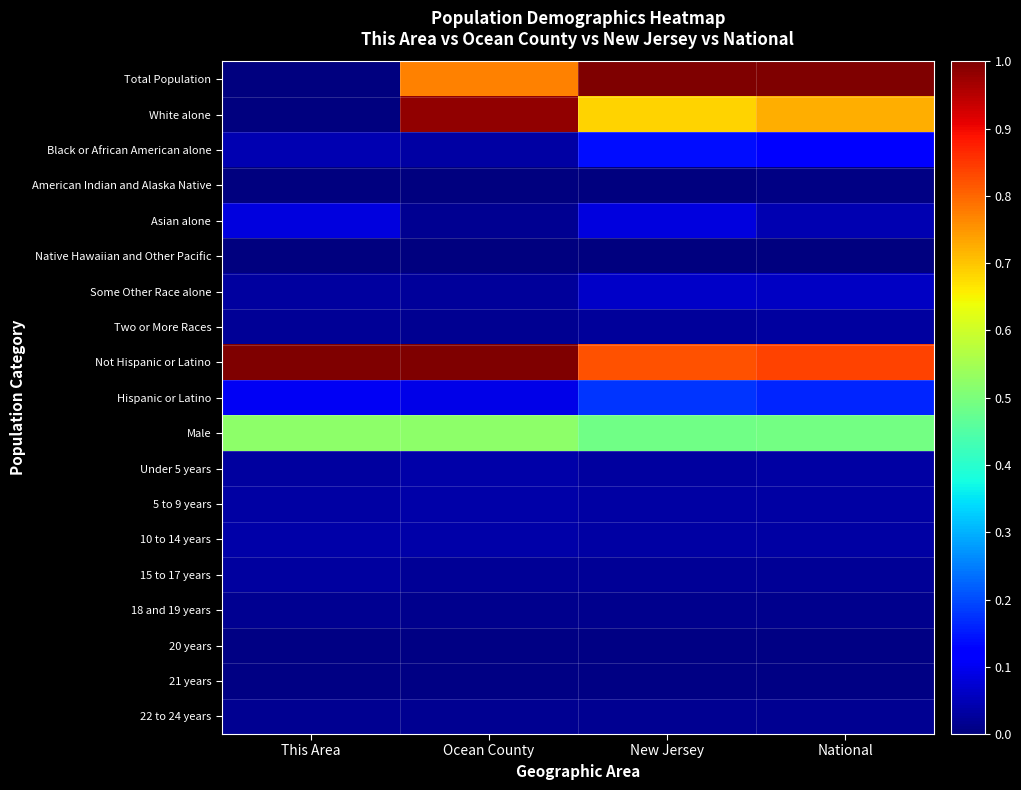

Which series has the widest spread of values?

Total Population